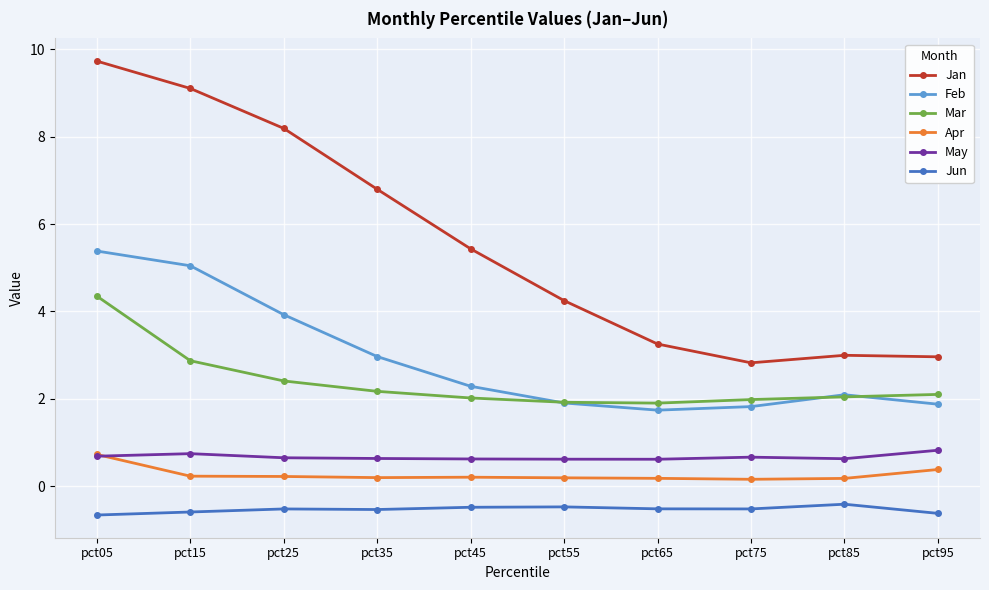

In Feb, how many points are lower than both neighbors (excluding endpoints)?

1